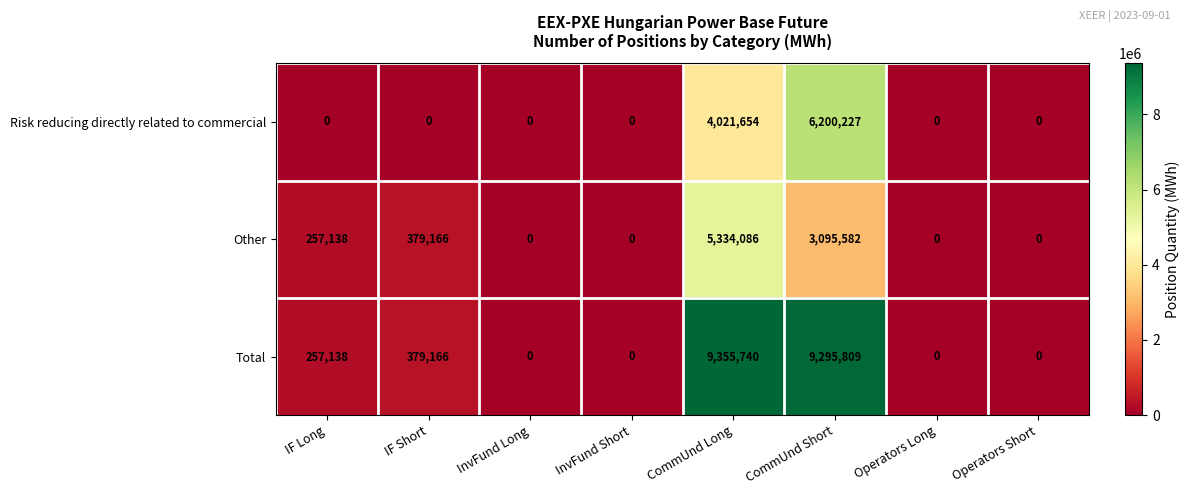

Reading left to right, extract all data points from this chart.

Risk reducing directly related to commercial: 0	0	0	0	4021654	6200227	0	0
Other: 257138	379166	0	0	5334086	3095582	0	0
Total: 257138	379166	0	0	9355740	9295809	0	0